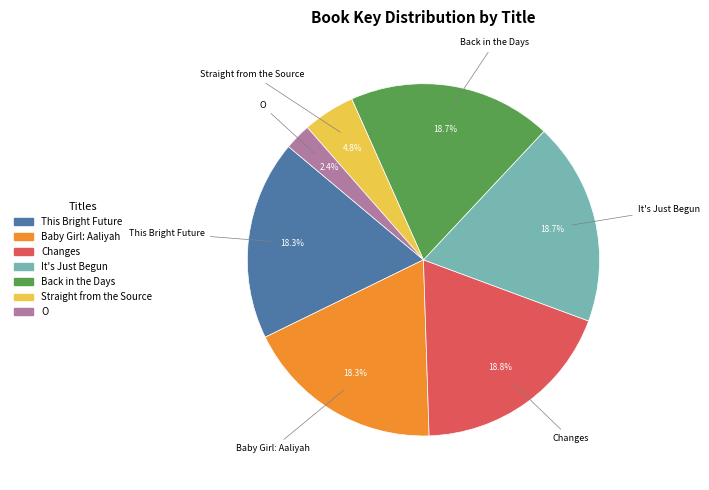

Is there any slice that represents more than half of the pie?

No